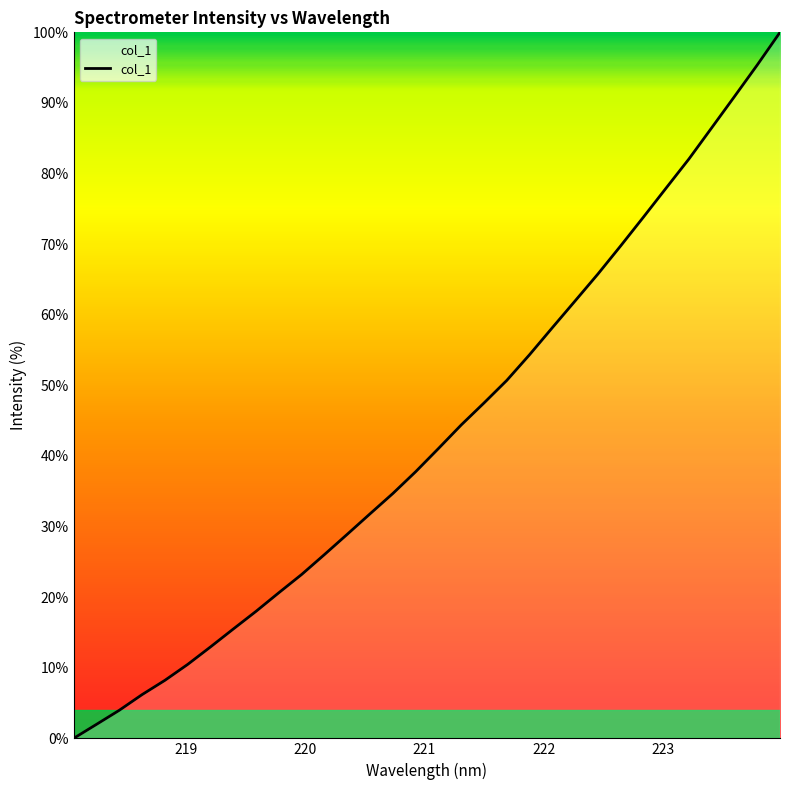

What is the difference between the maximum and minimum values?

100.0